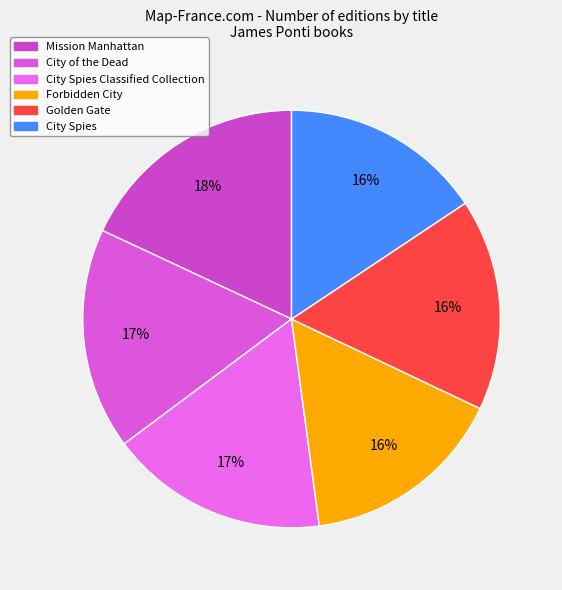

Which category has the biggest portion of the pie?

Mission Manhattan